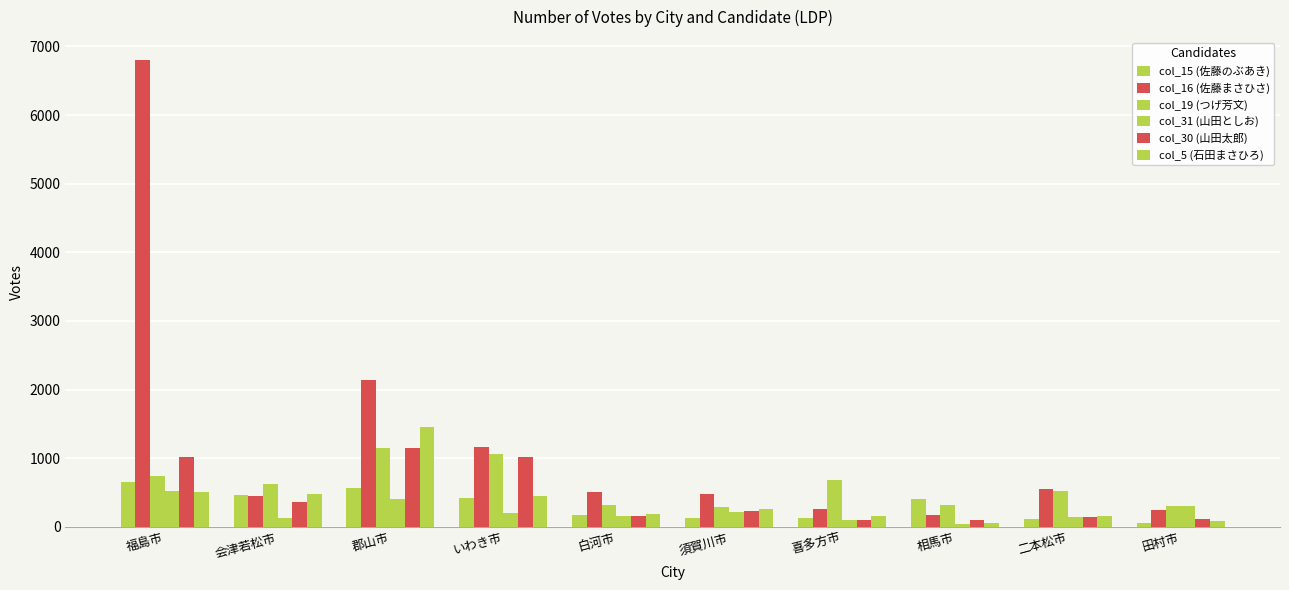

Which category has the lowest value in the col_19 (つげ芳文) series?

須賀川市